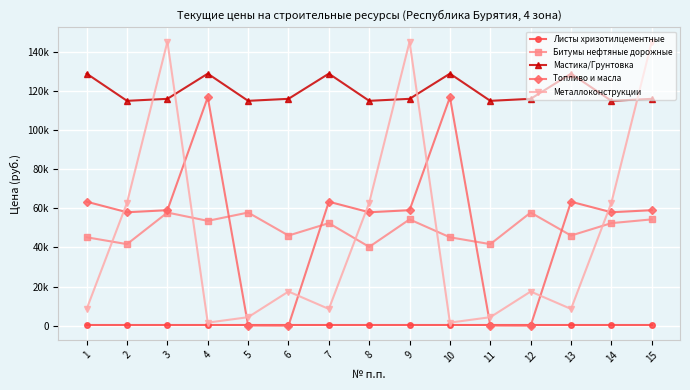

The Мастика/Грунтовка series shows 50748.7 at 8. True or false?

False